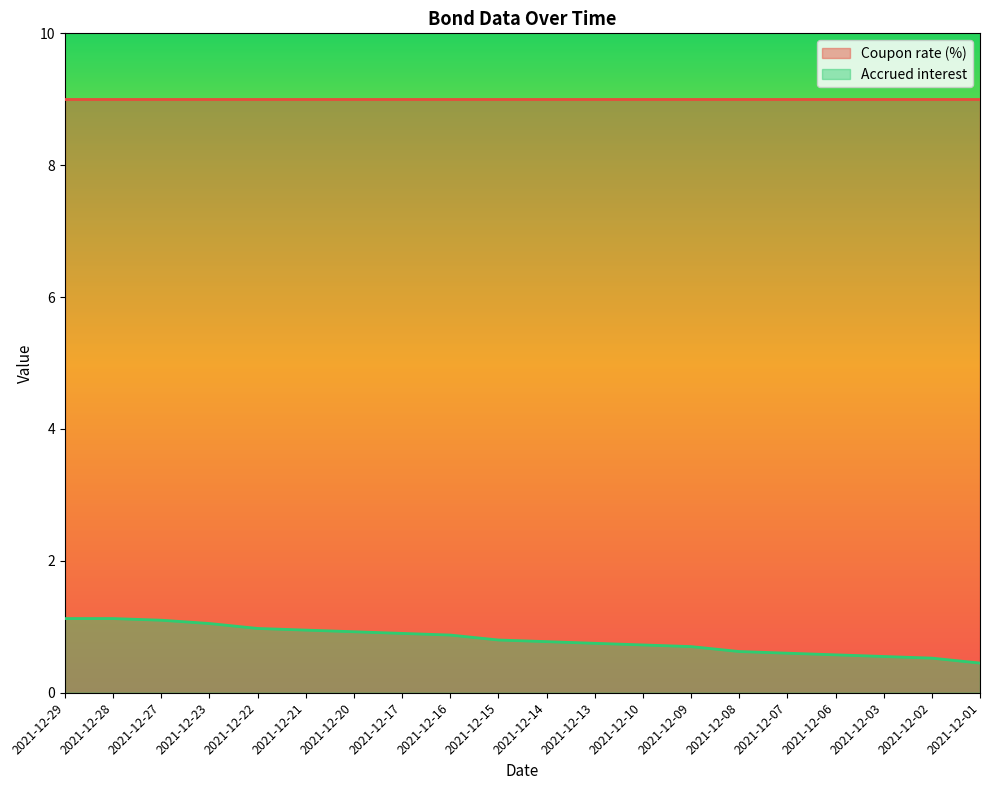

What is the approximate value at 2021-12-14?

0.8